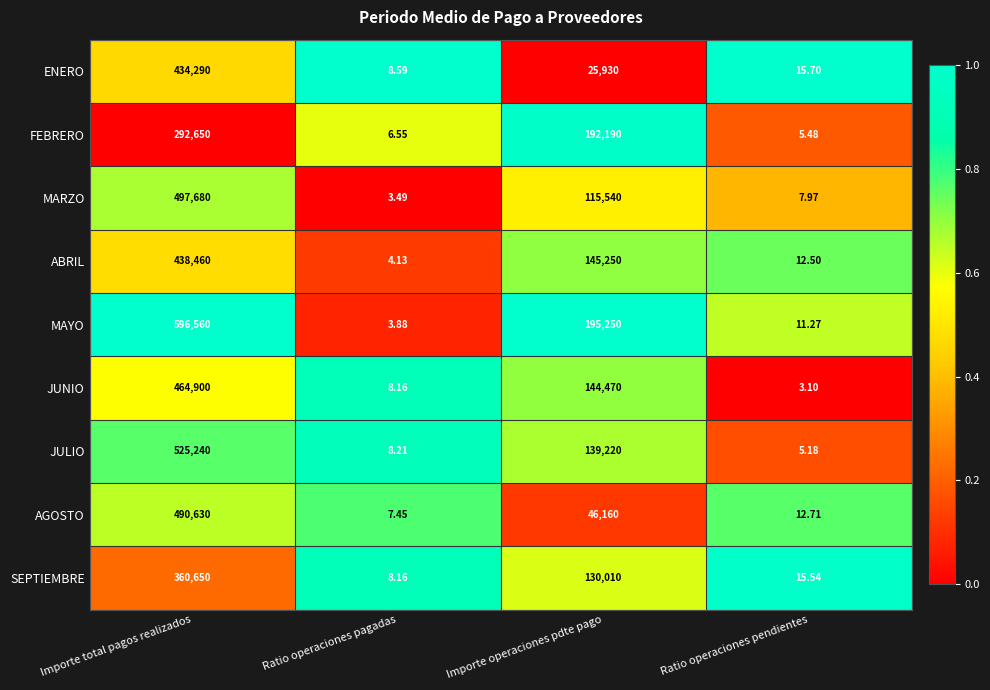

Is the value of JUNIO at Importe operaciones pdte pago greater than the value of MAYO at Importe total pagos realizados?

No